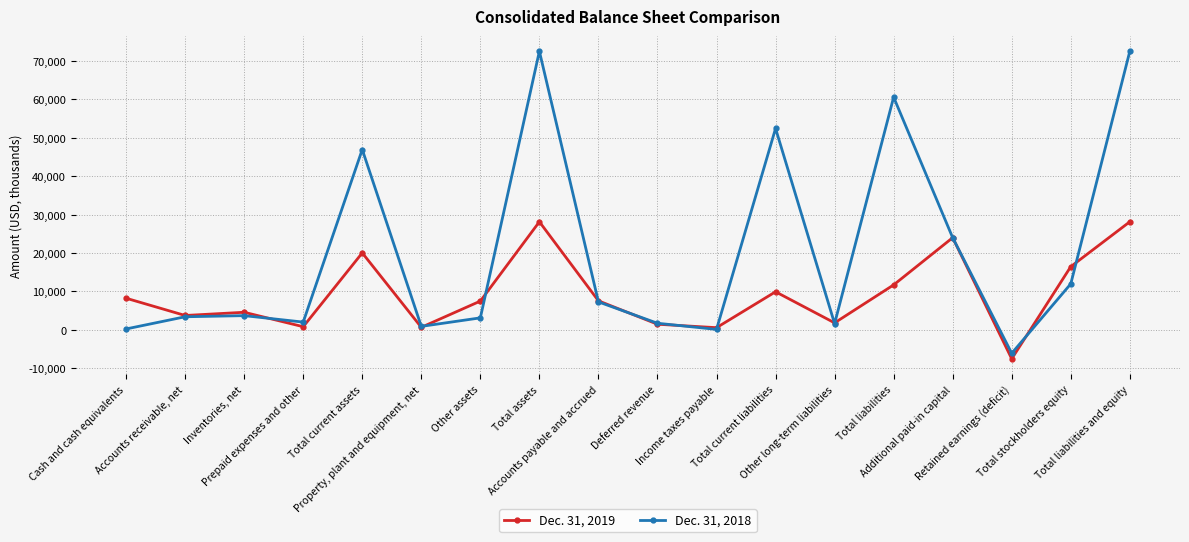

The Dec. 31, 2019 series shows 9891 at Total current liabilities. True or false?

True